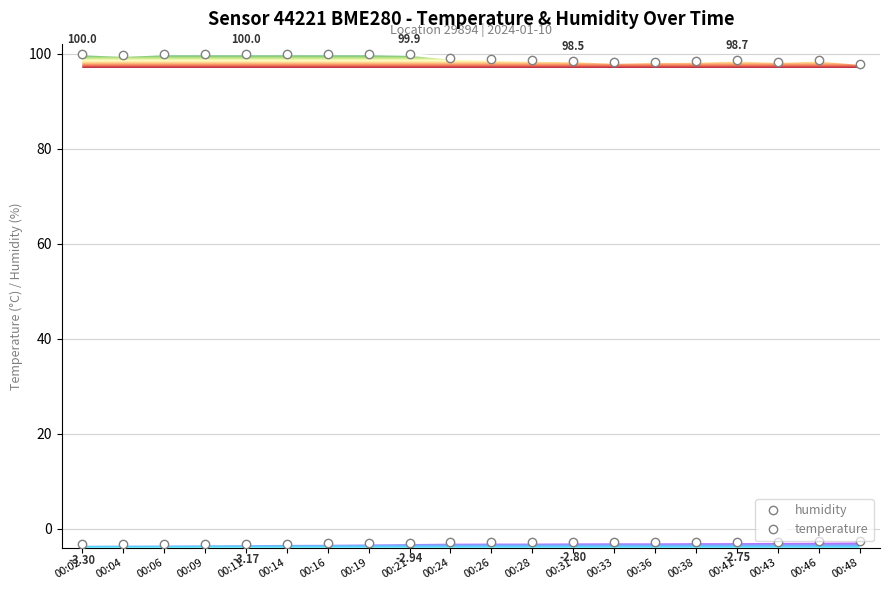

Rank the series at 00:16 from lowest to highest value.

temperature, humidity